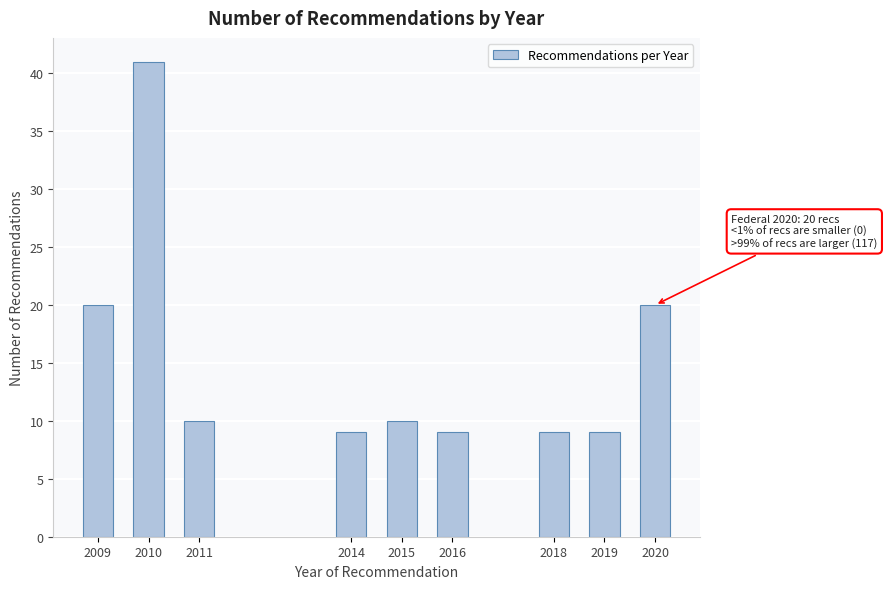

Reading left to right, what are all the values shown in this chart?

20	41	10	9	10	9	9	9	20